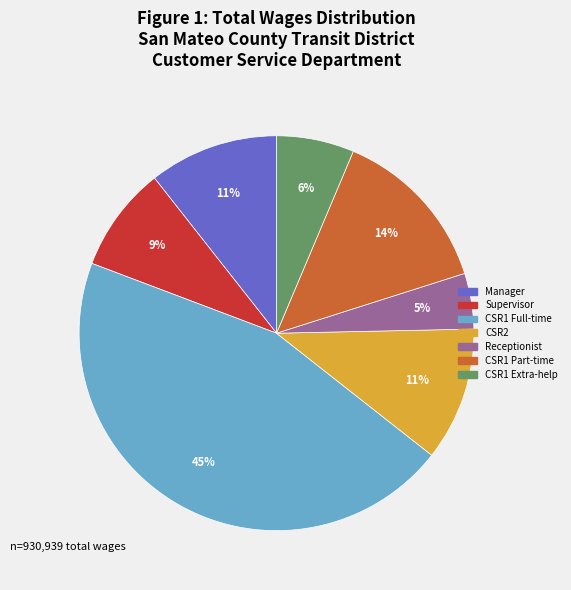

To the nearest percent, what is the average slice percentage?

14%